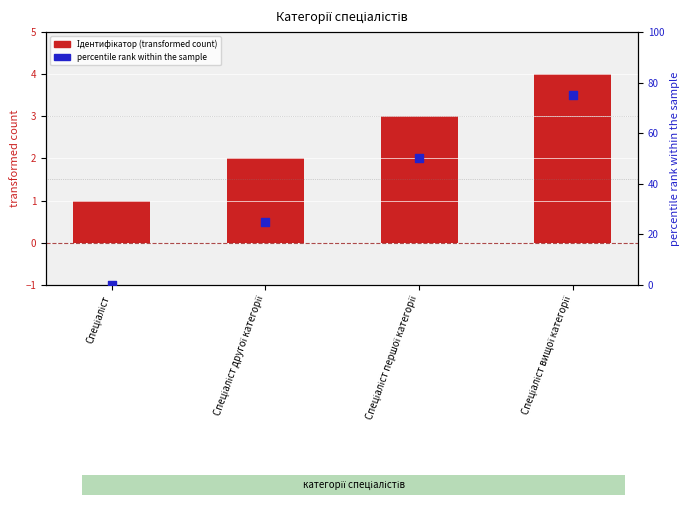

Is the value of Percentile rank at Спеціаліст вищої категорії greater than the value of Ідентифікатор at Спеціаліст?

Yes